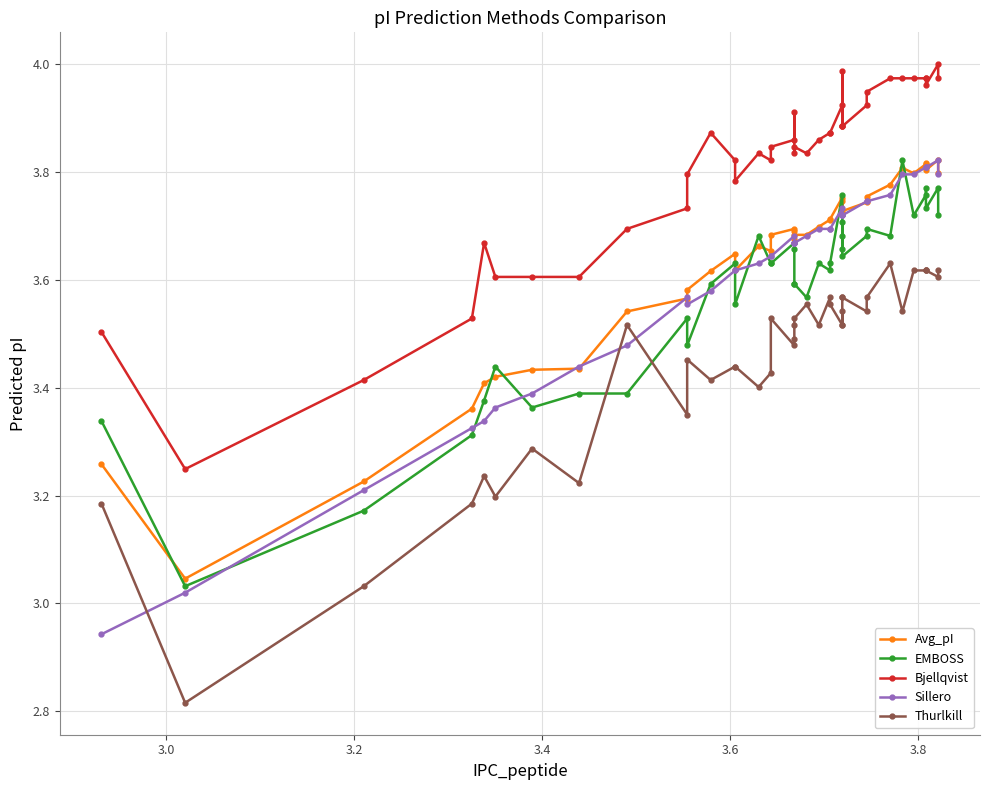

What are all the series names shown in the legend?

Avg_pI, EMBOSS, Bjellqvist, Sillero, Thurlkill